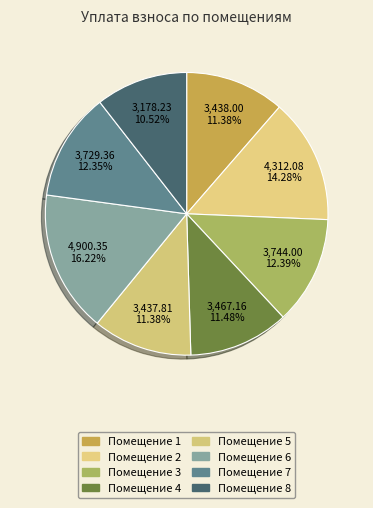

Count the number of slices in the pie.

8